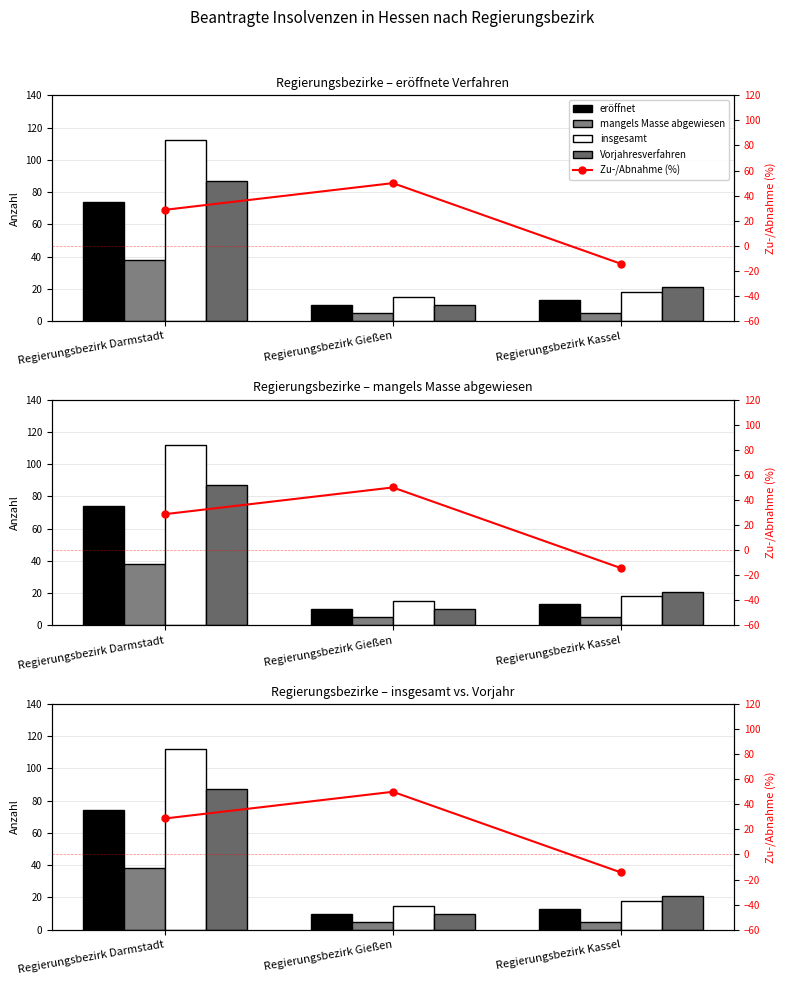

Is it true that eröffnet equals 13.6 at Regierungsbezirk Gießen?

False